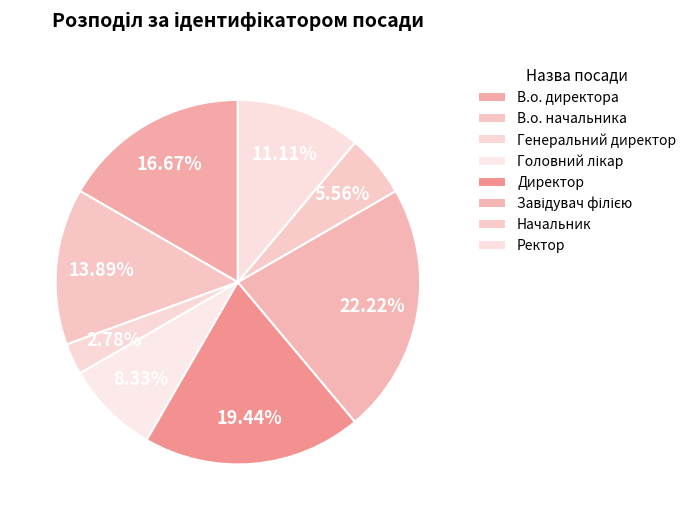

To the nearest percent, what is the average slice percentage?

12%